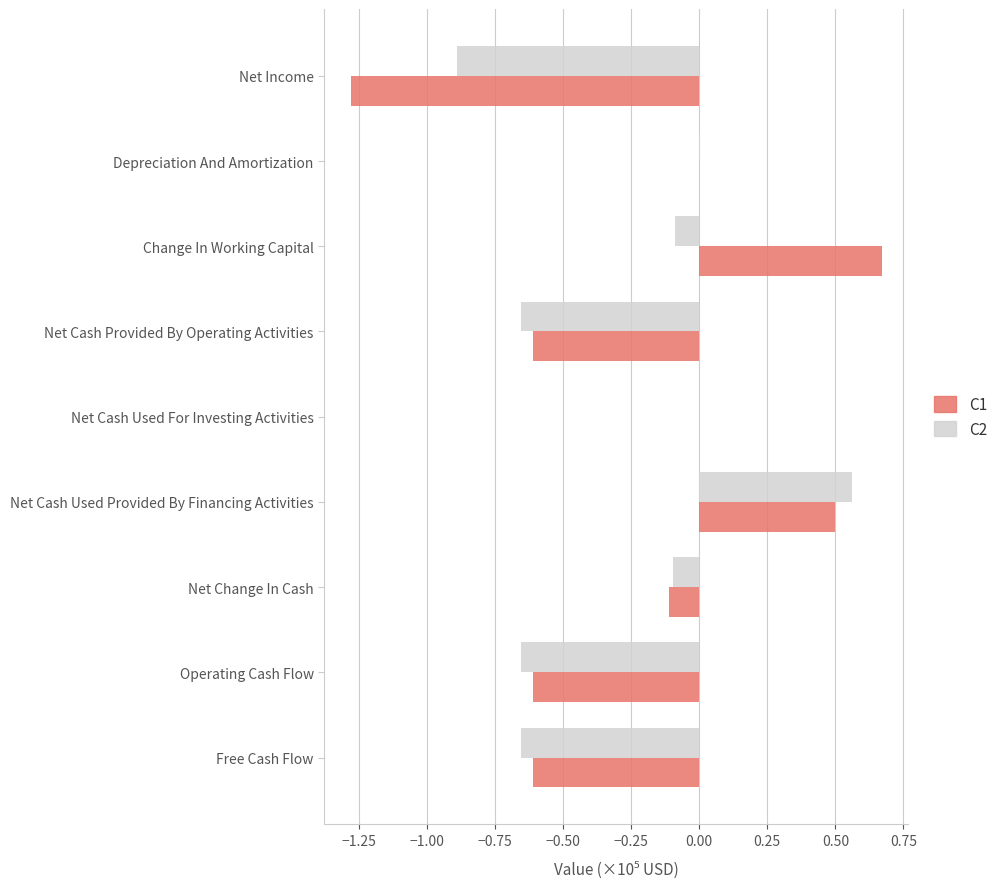

At which category is the sum across all series the highest?

Net Cash Used Provided By Financing Activities